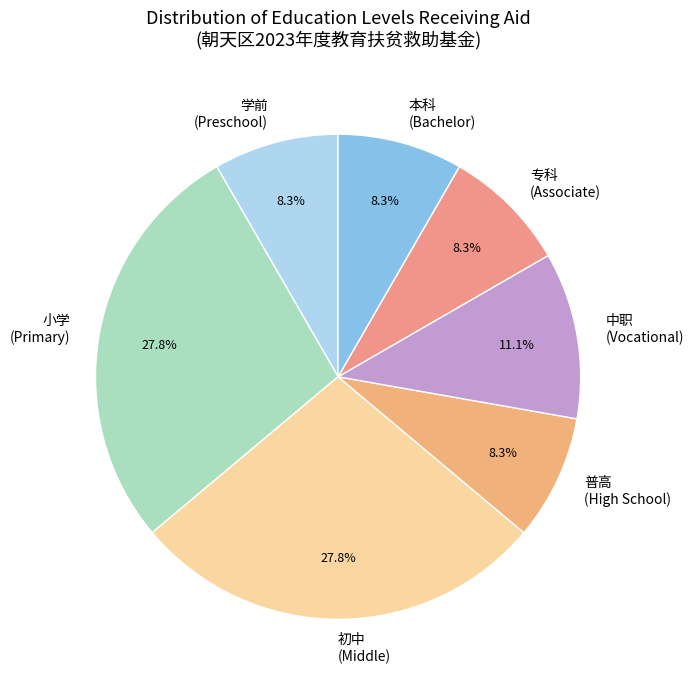

Does 学前 (Preschool) represent more than half of the total?

No